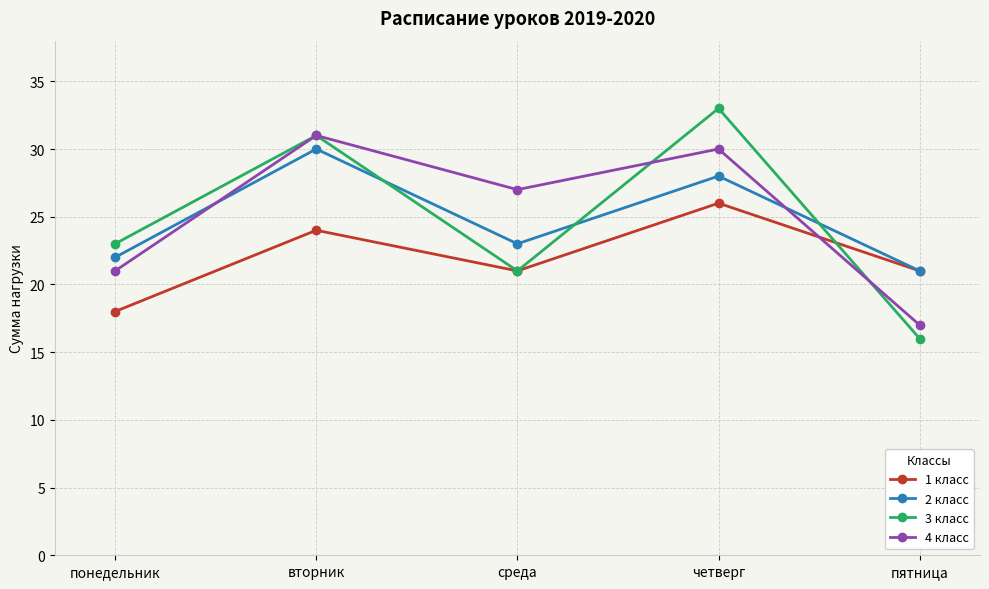

After their last crossing, which series has the higher values: 4 класс or 1 класс?

1 класс